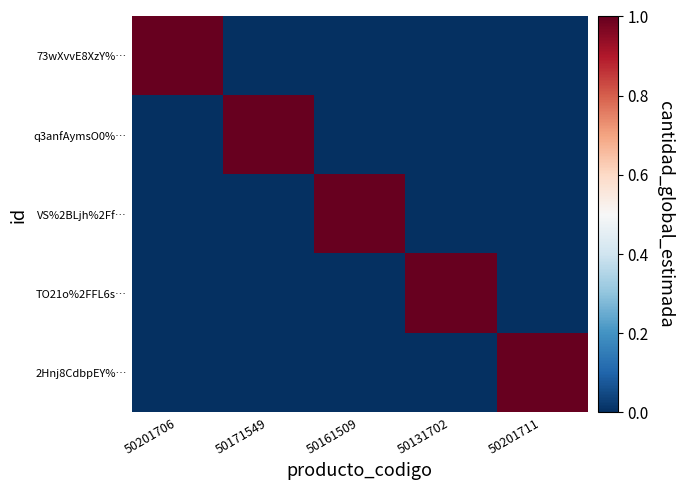

Which series has the widest spread of values?

73wXvvE8XzY%…